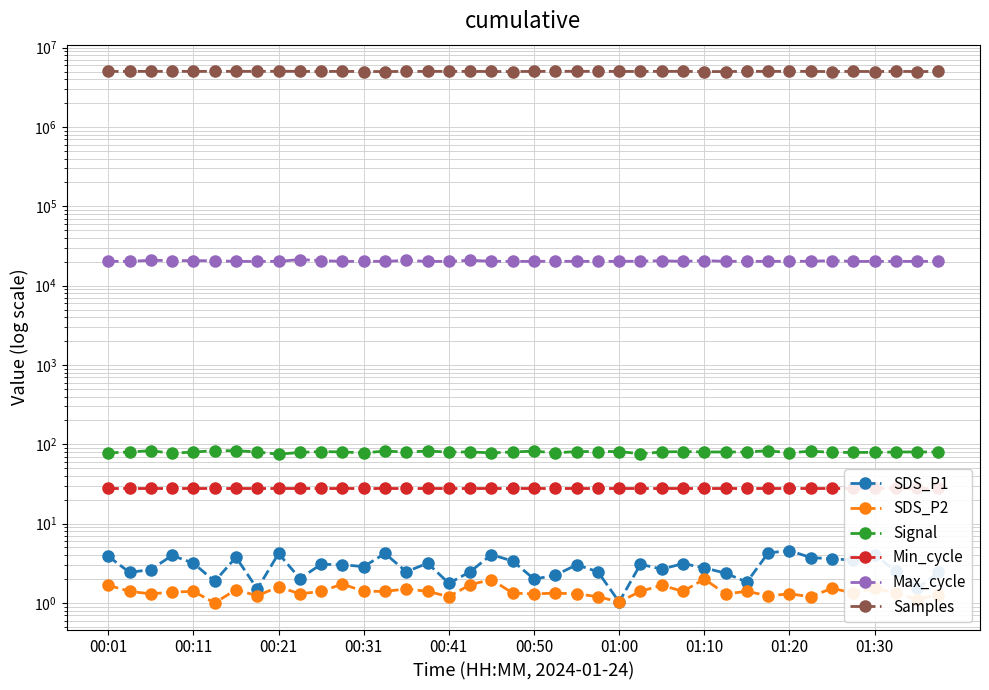

How many lines are shown in the chart?

6